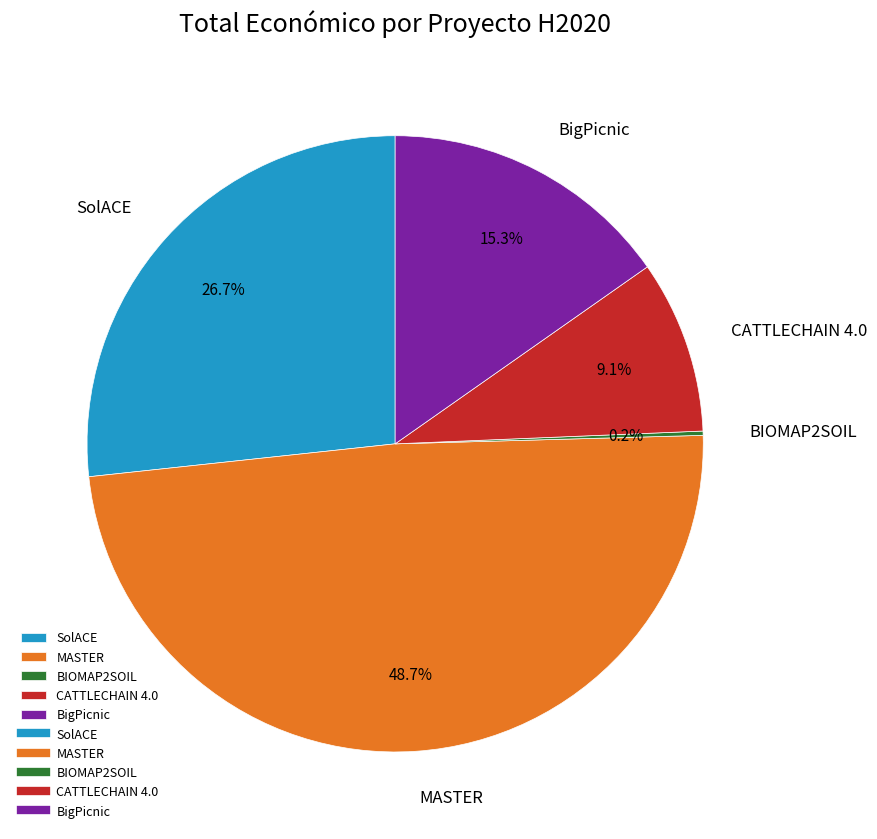

Does any single category account for the majority?

No